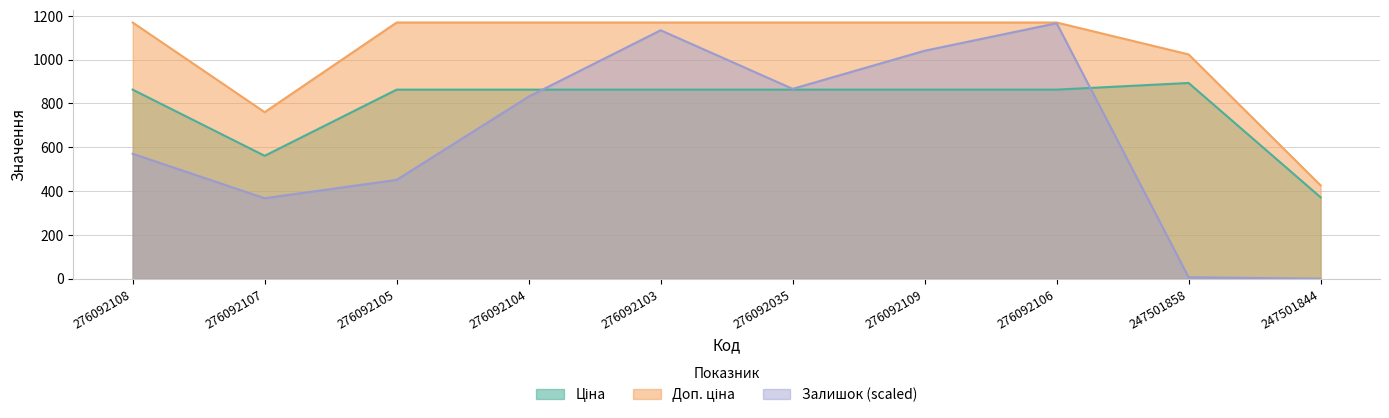

True or false: Залишок and Доп. ціна cross at least once.

False